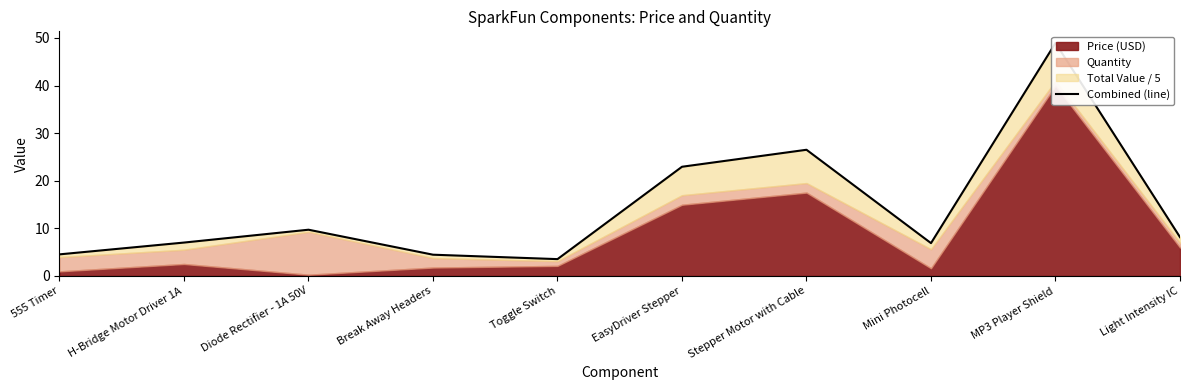

List the labels in order of value, largest first.

MP3 Player Shield, Stepper Motor with Cable, EasyDriver Stepper, Diode Rectifier - 1A 50V, Light Intensity IC, H-Bridge Motor Driver 1A, Mini Photocell, 555 Timer, Break Away Headers, Toggle Switch